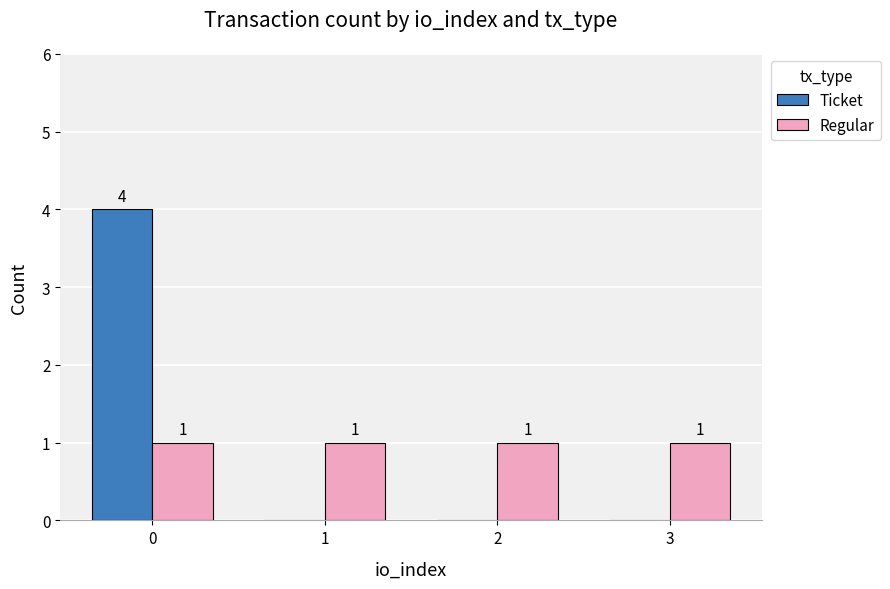

Is it true that Ticket equals 4 at 0?

True